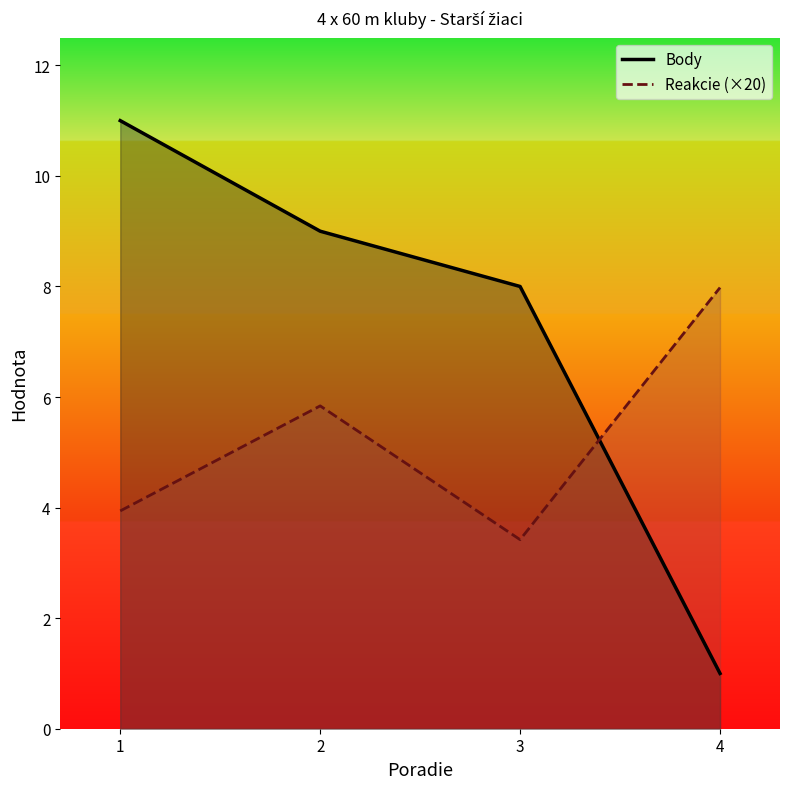

Where is Reakcie nearest to the value 5?

2